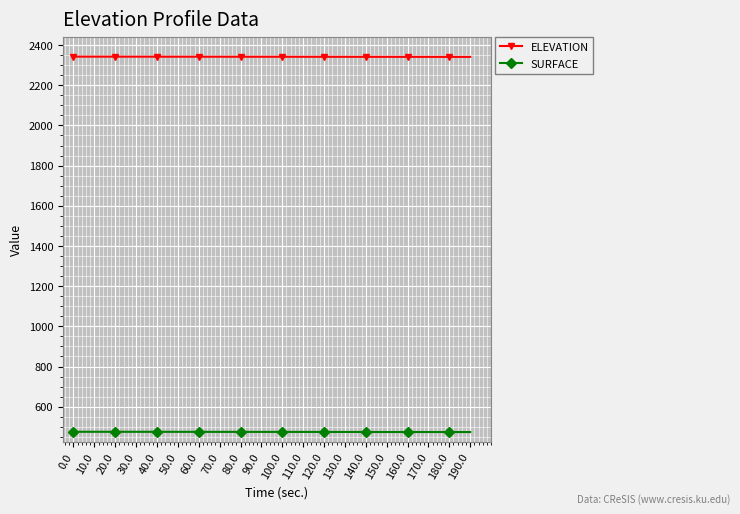

What is the difference between the maximum and minimum values in the ELEVATION series?

1.4